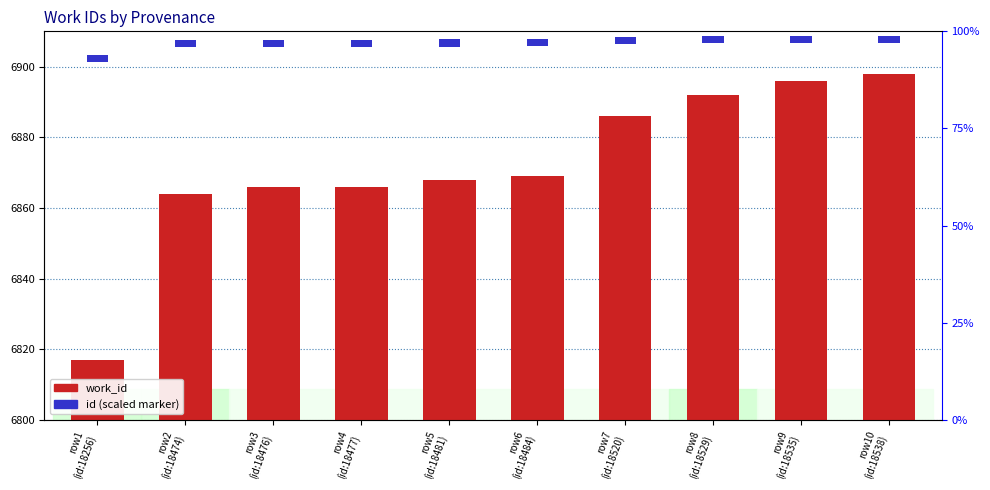

What is the label of the 9th bar from the left?

row9
(id:18535)